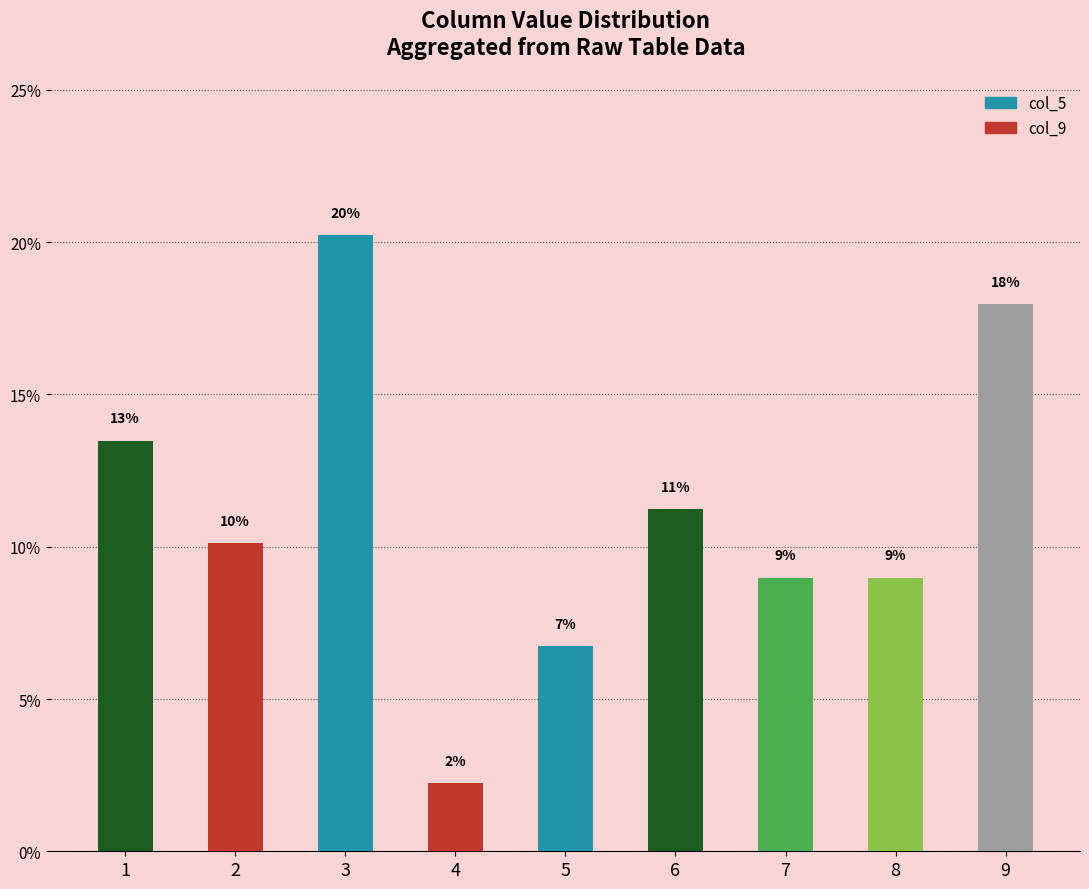

What is the value of the 6th bar from the left?

11.2